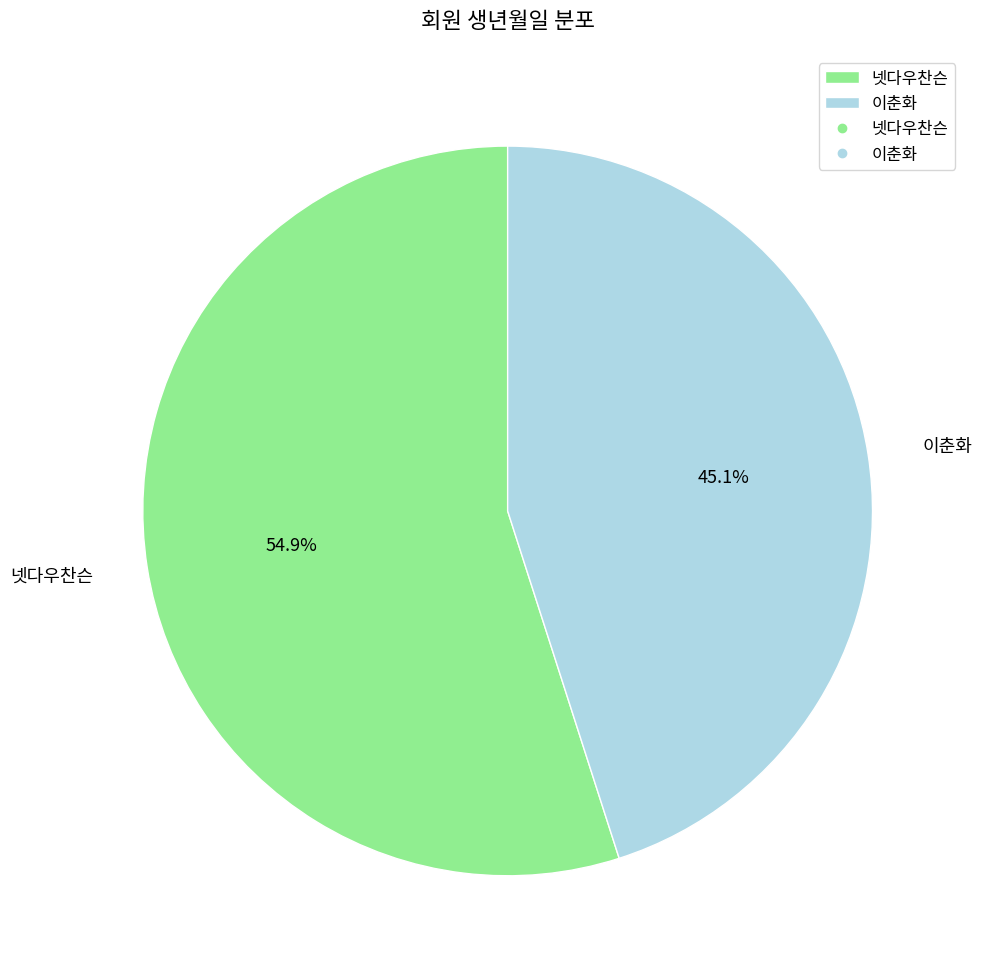

To the nearest percent, what is the difference between the largest and smallest slice percentages?

10%